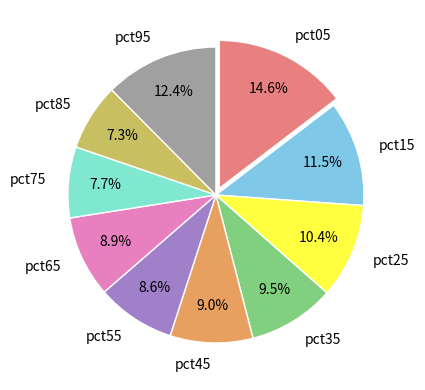

Is pct35 the majority of the pie?

No